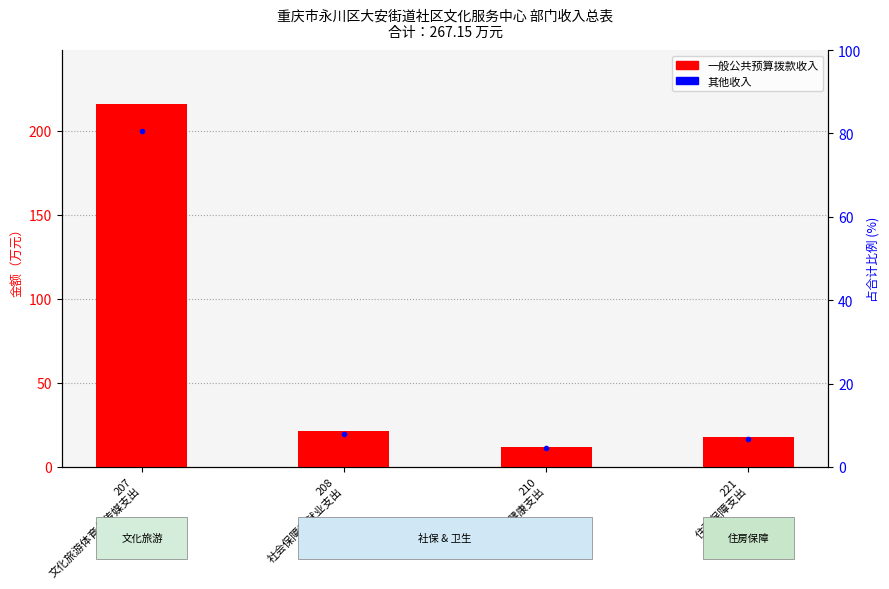

What is the difference between the maximum and minimum values in the 一般公共预算拨款收入 series?

203.7